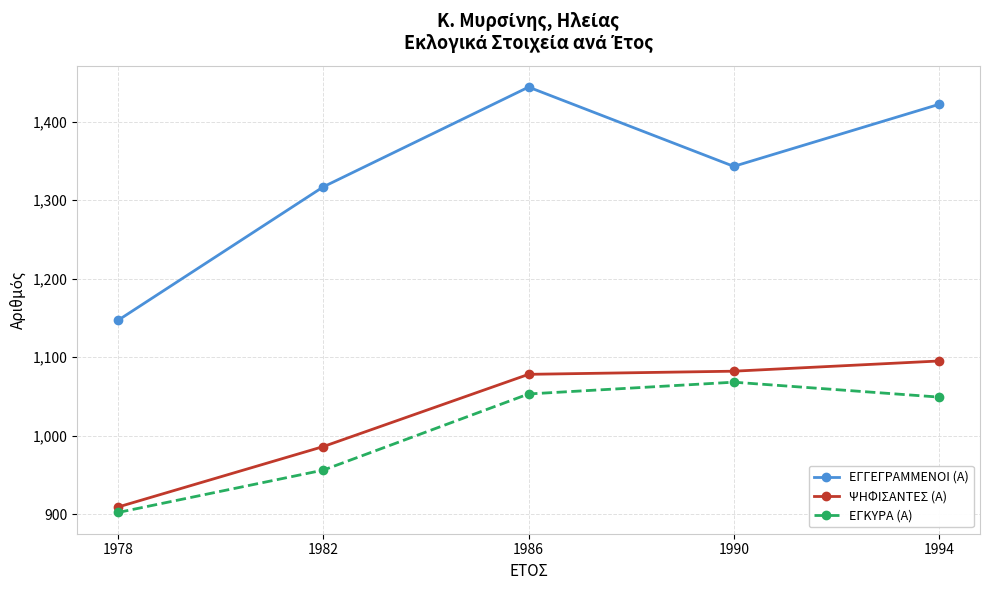

What is the total value across all series at 1994?

3566